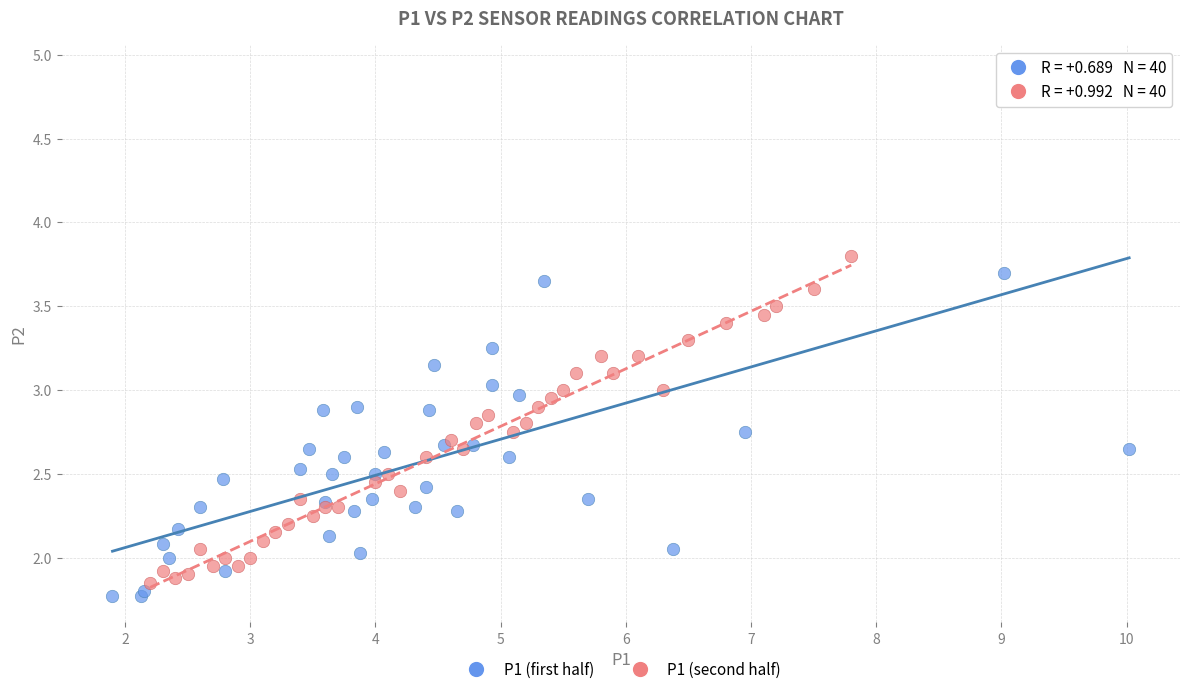

Which series has the widest spread of Y values?

P1 (first half)